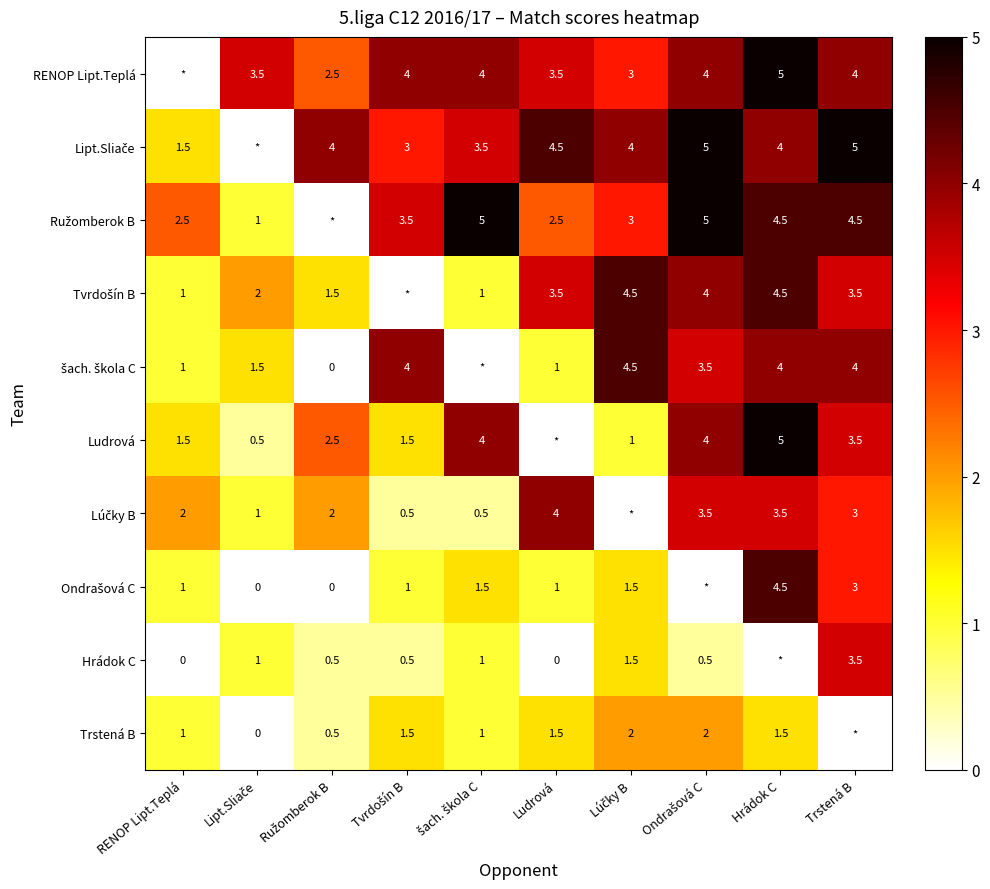

Is it true that Ondrašová C equals 1.0 at Ludrová?

True